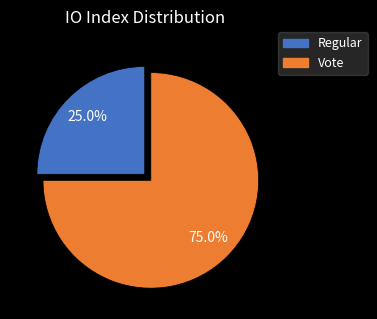

Is there any slice that represents more than half of the pie?

Yes